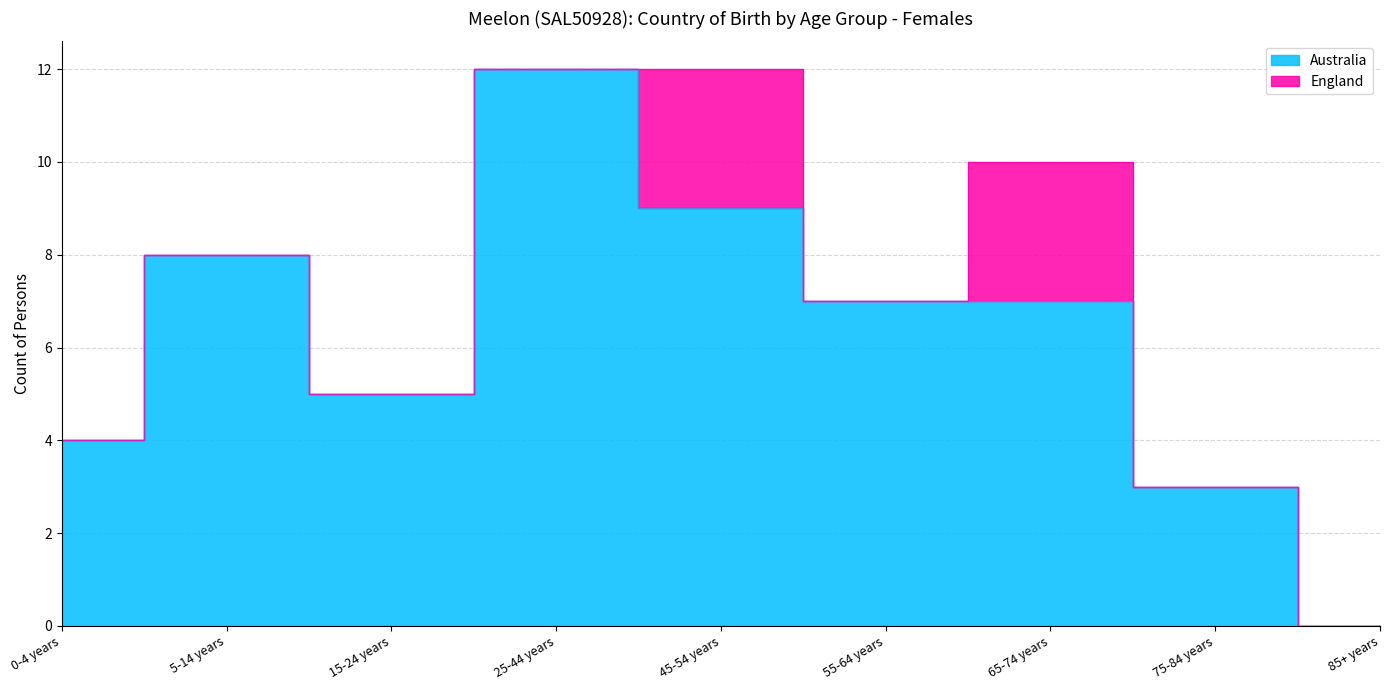

At which category does the chart reach its minimum across all series?

85+ years